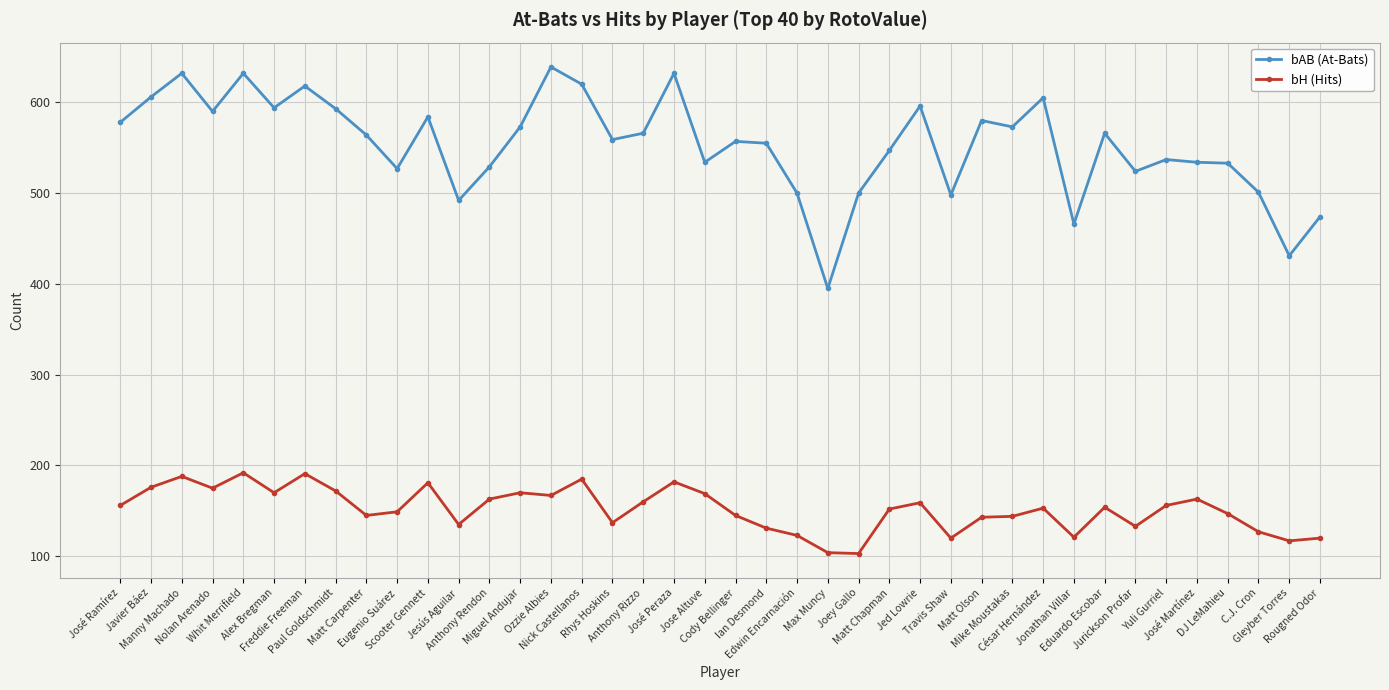

At which label does bAB (At-Bats) reach its peak?

Ozzie Albies